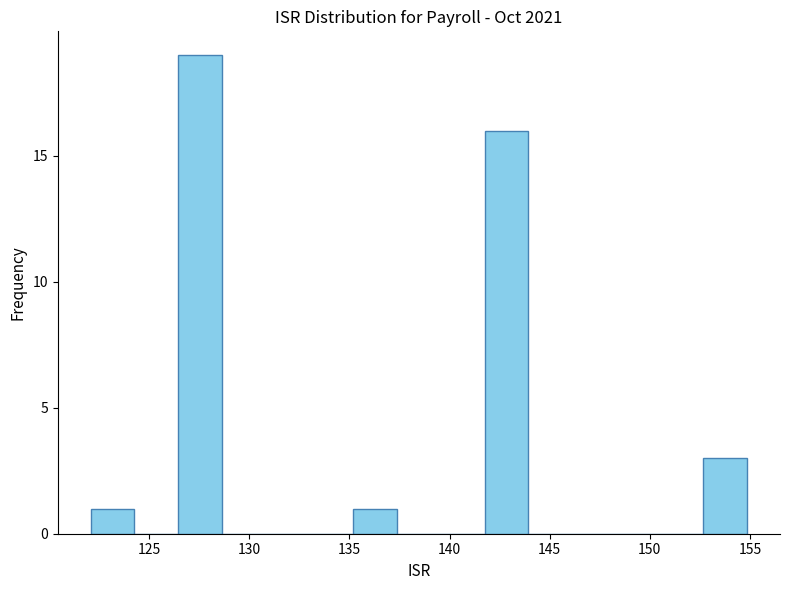

Reading left to right, list every bar in this chart as the range it spans on the x-axis followed by its height. Neither the bar edges nor the heights are printed on the chart, so give them approximately, as read against the axes.

122.0 to 124.5: 1
124.5 to 126.5: 0
126.5 to 128.5: 19
128.5 to 131.0: 0
131.0 to 133.0: 0
133.0 to 135.0: 0
135.0 to 137.5: 1
137.5 to 139.5: 0
139.5 to 141.5: 0
141.5 to 144.0: 16
144.0 to 146.0: 0
146.0 to 148.5: 0
148.5 to 150.5: 0
150.5 to 152.5: 0
152.5 to 155.0: 3